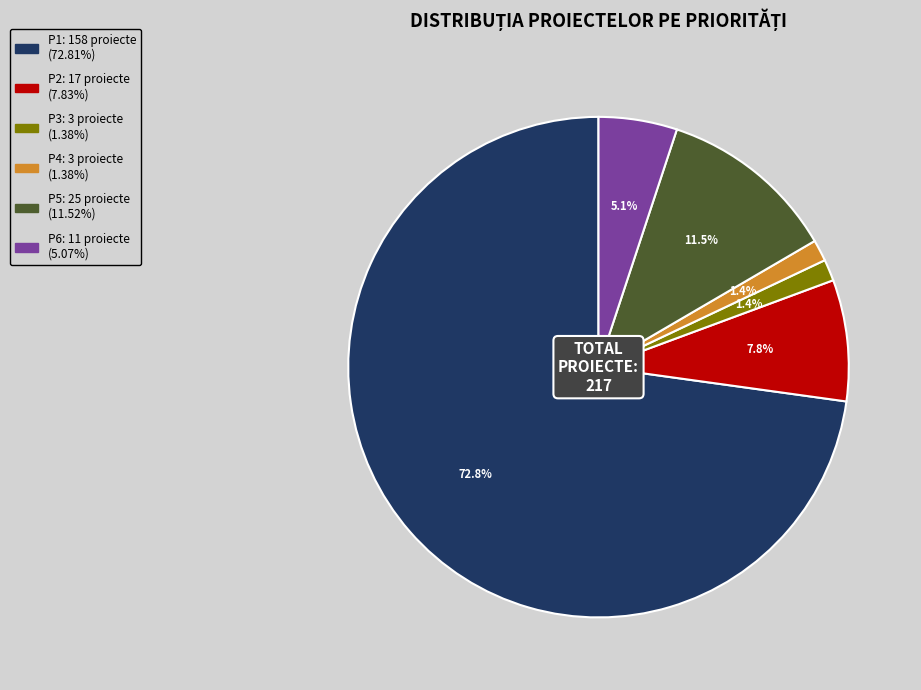

Between P6 and P1, which is larger?

P1